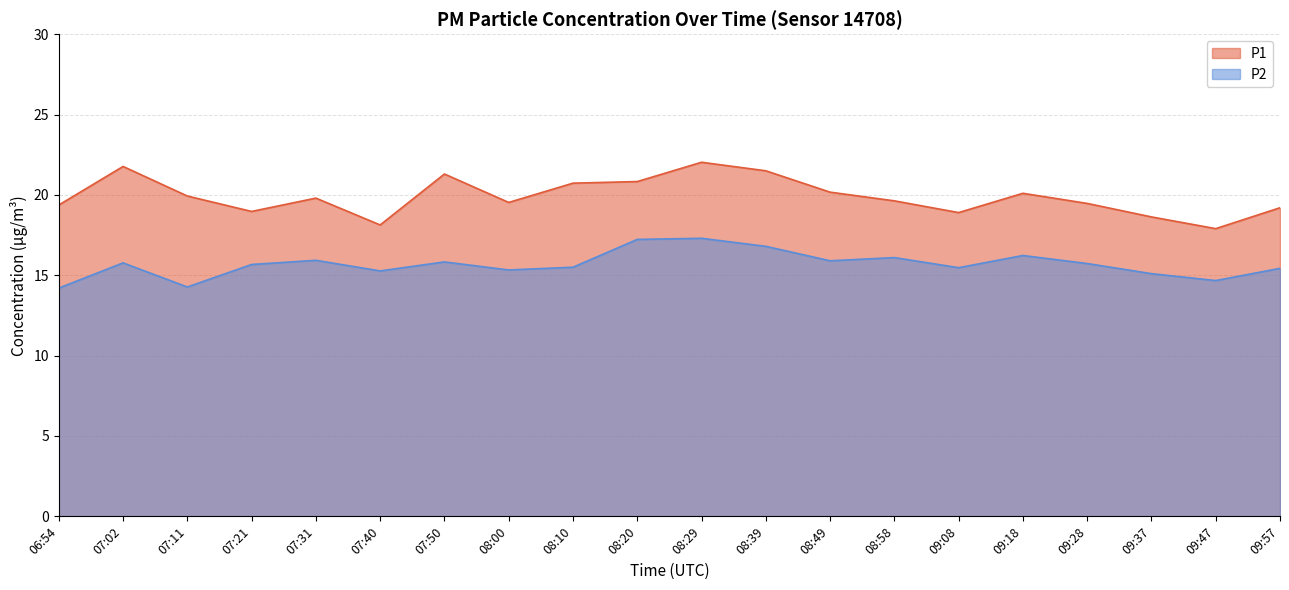

What is the difference between the second highest and second lowest values in the P2 series?

3.0